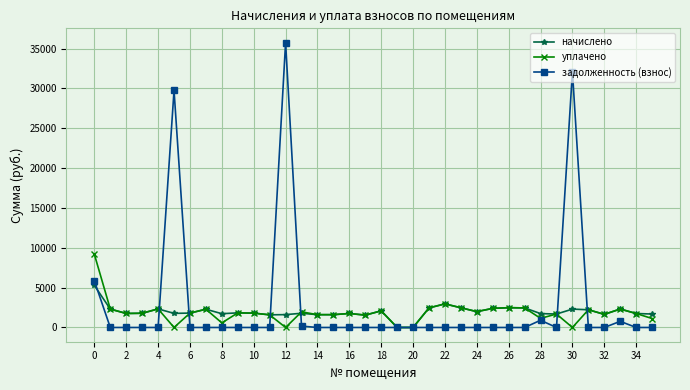

What is the maximum value for задолженность (взнос)?

35750.4